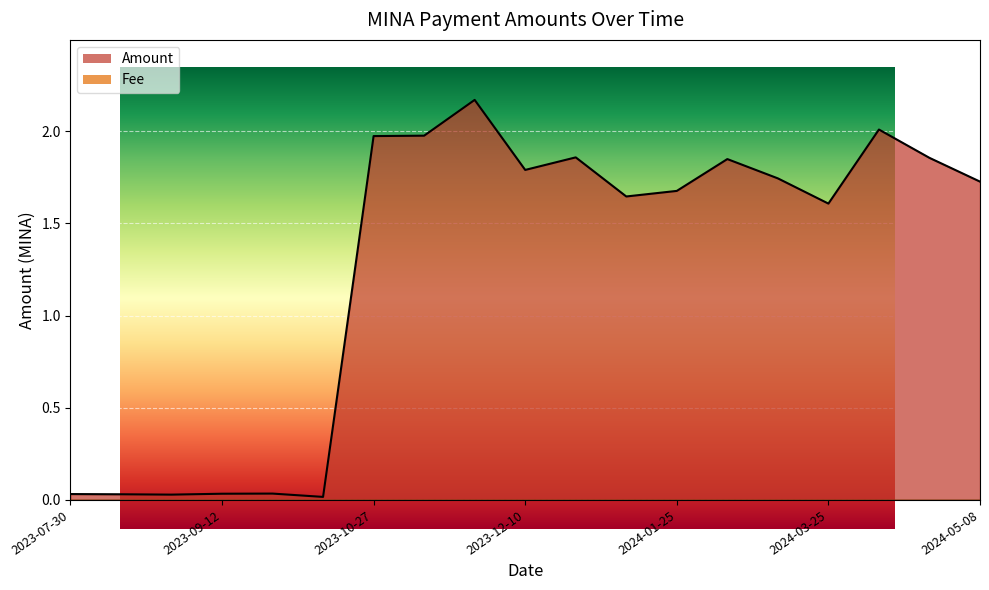

How many interior local valleys (lower than both neighbors) does the data have?

5